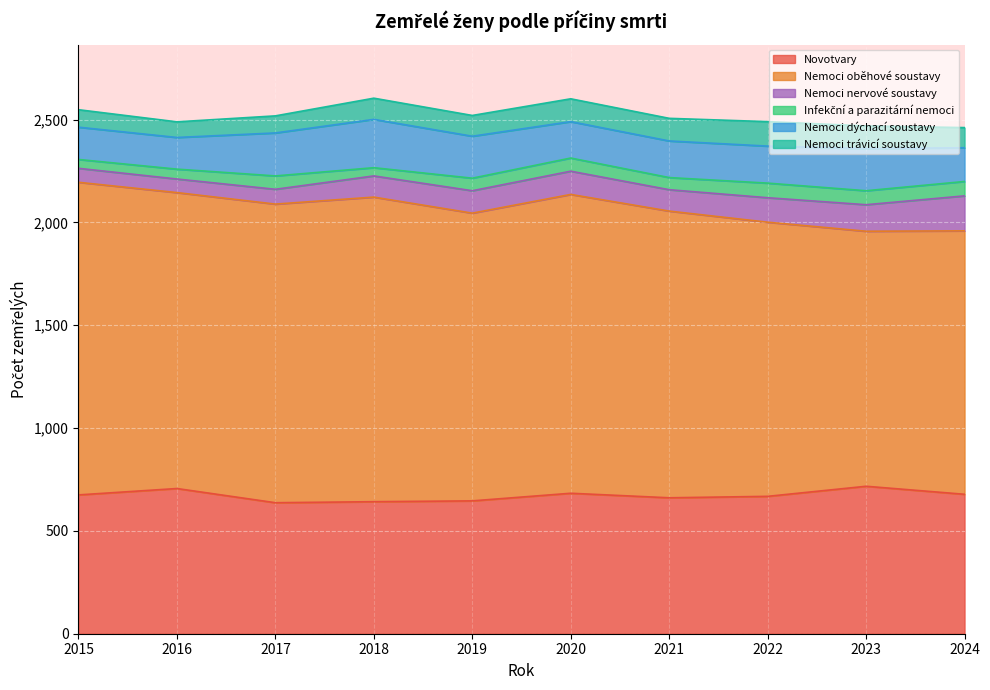

What is the difference between the Nemoci oběhové soustavy values at 2015 and 2016?

81